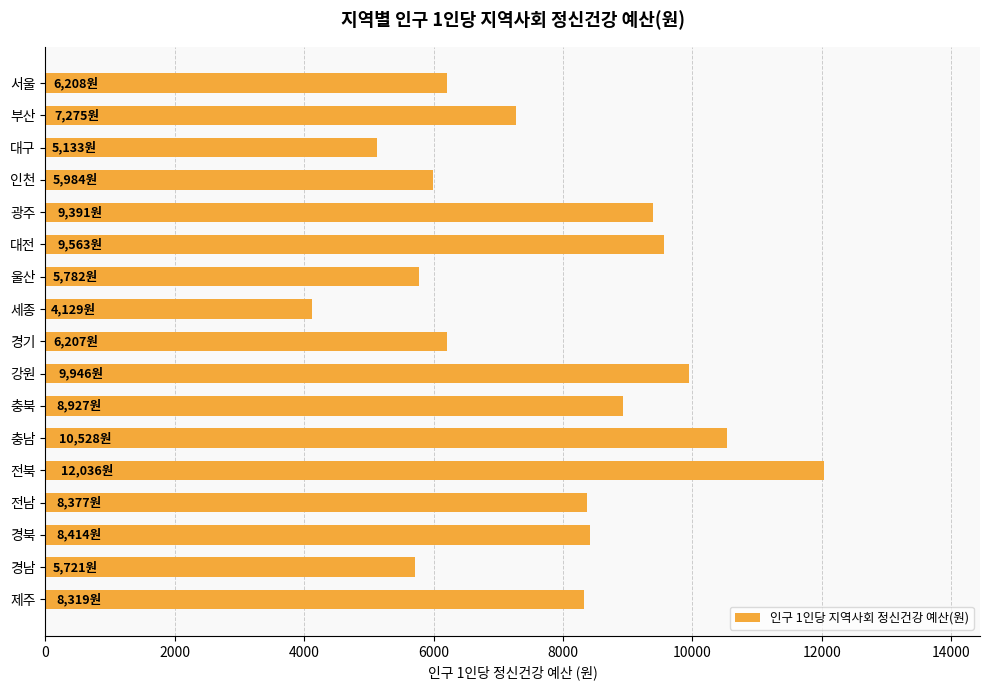

Read the value at 전북.

12036